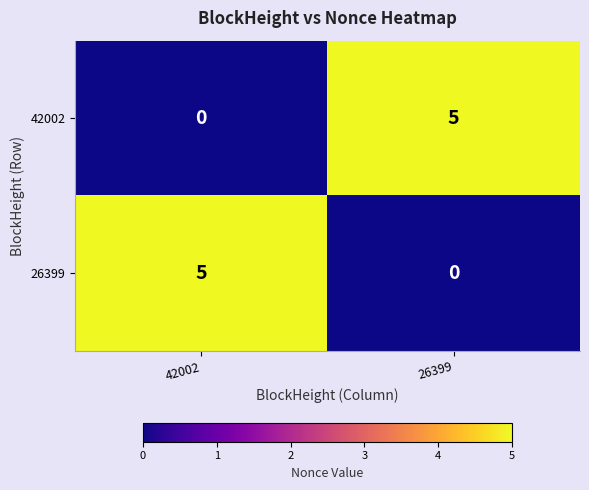

What is the sum of the 42002 values at 42002 and 26399?

5